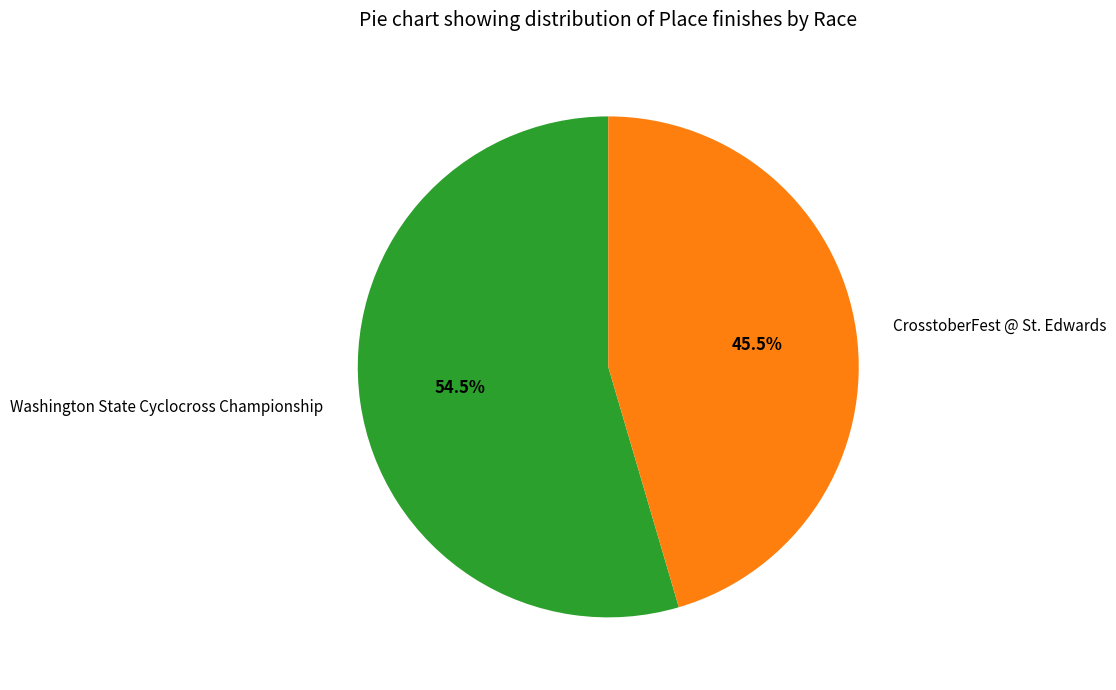

Count the number of slices in the pie.

2